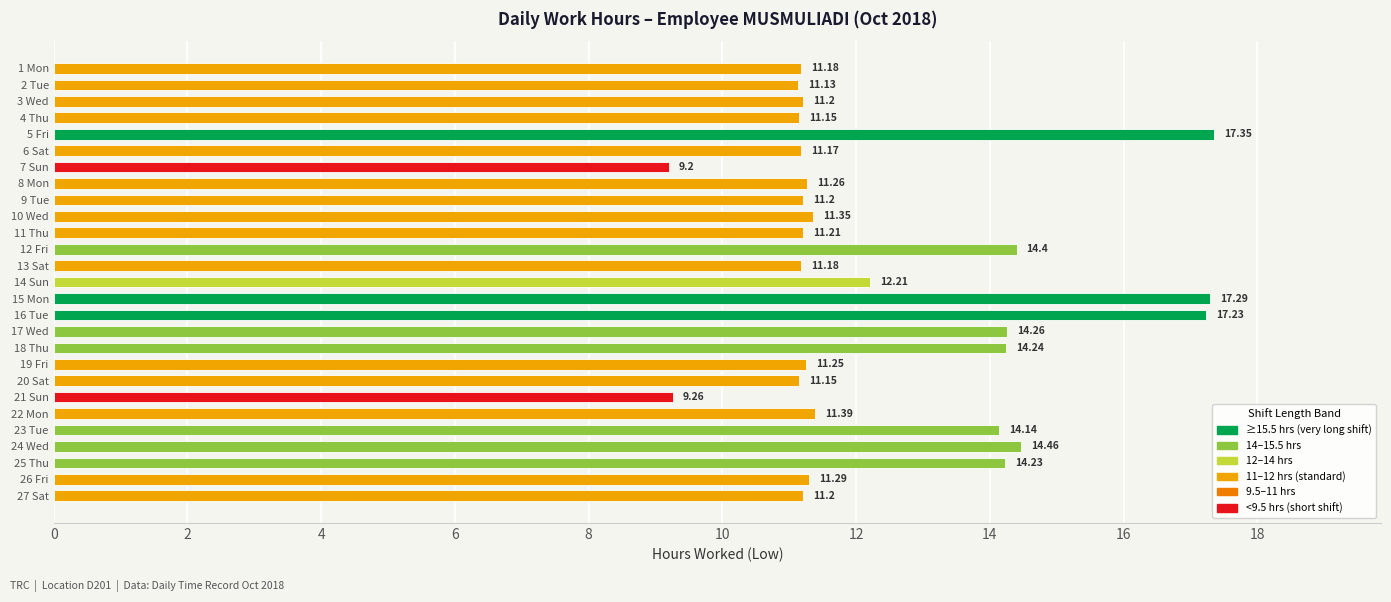

Approximately how many times larger is the value at 15 Mon compared to 23 Tue?

1.2